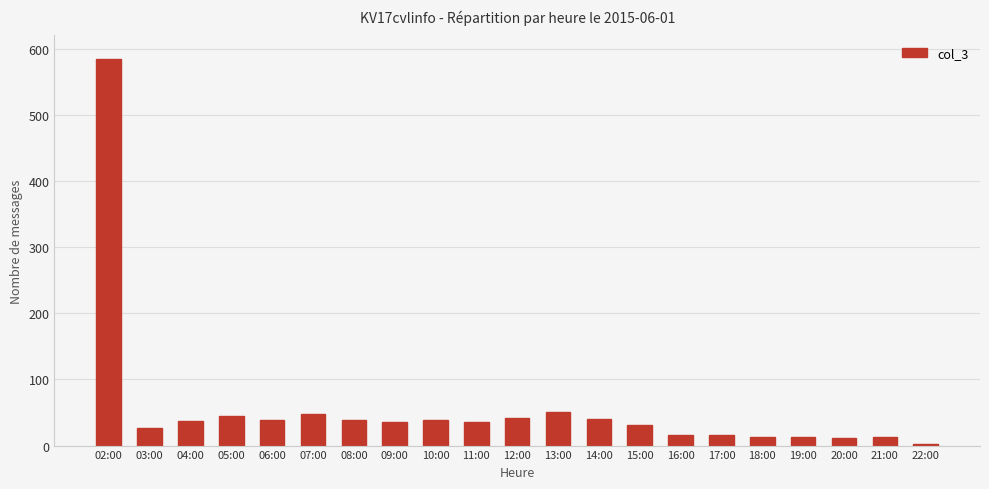

What is the change in value from 15:00 to 16:00?

-15